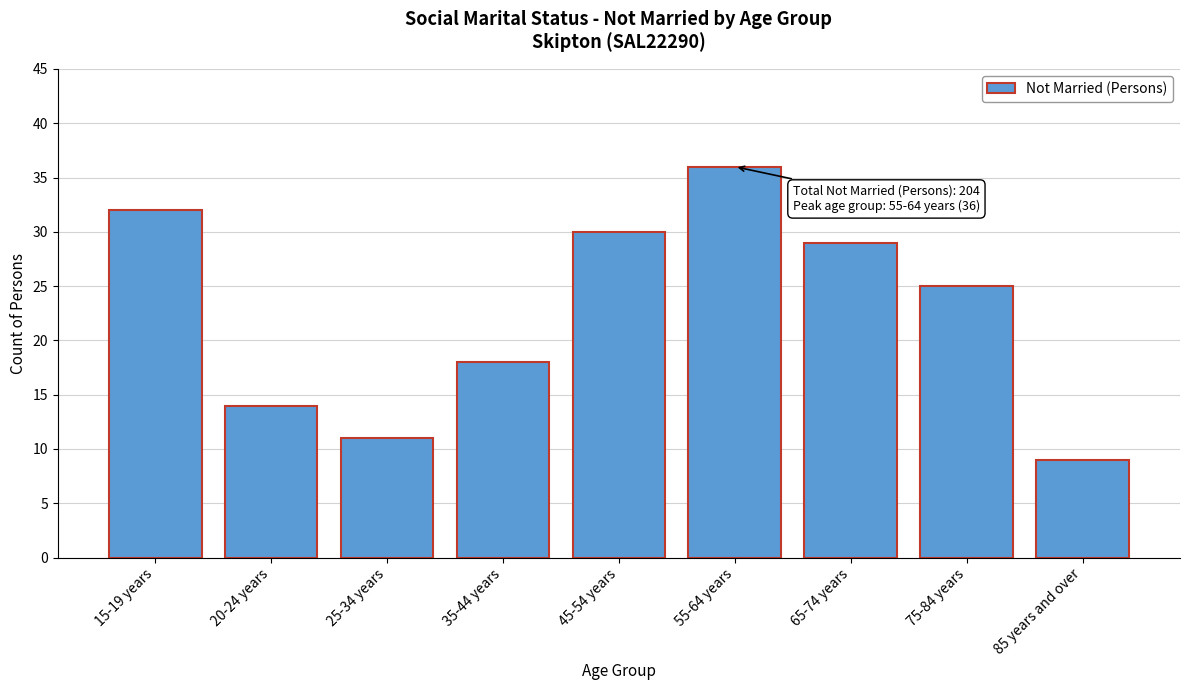

Reading right to left, list all the values displayed in this chart.

9	25	29	36	30	18	11	14	32